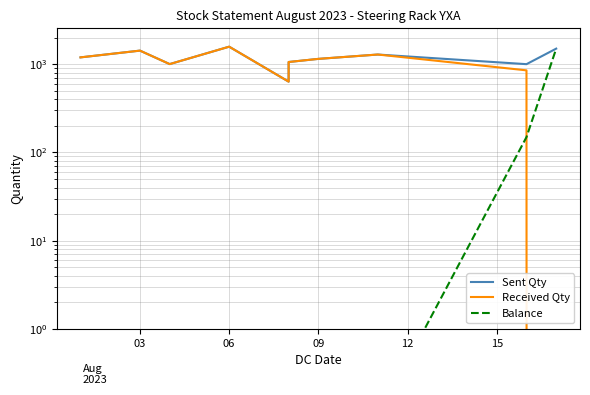

Reading left to right, what are all the values shown in this chart?

Sent Qty: 1194.0	1424.0	1002.0	1578.0	634.0	1058.0	1148.0	1286.0	1000.0	1500.0
Received Qty: 1194.0	1424.0	1002.0	1578.0	634.0	1058.0	1148.0	1286.0	851.0	0.0
Balance: 0.1	0.1	0.1	0.1	0.1	0.1	0.1	0.1	149.0	1500.0